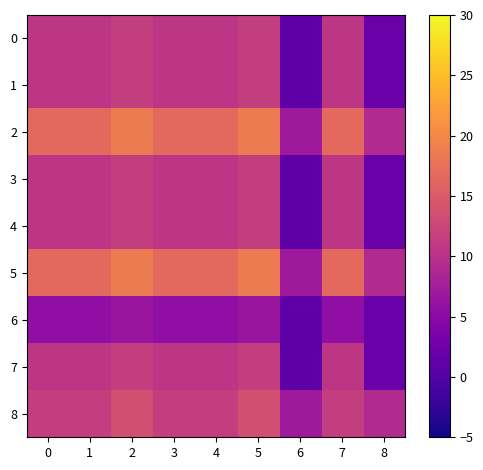

At how many categories does at least one series exceed 3?

9